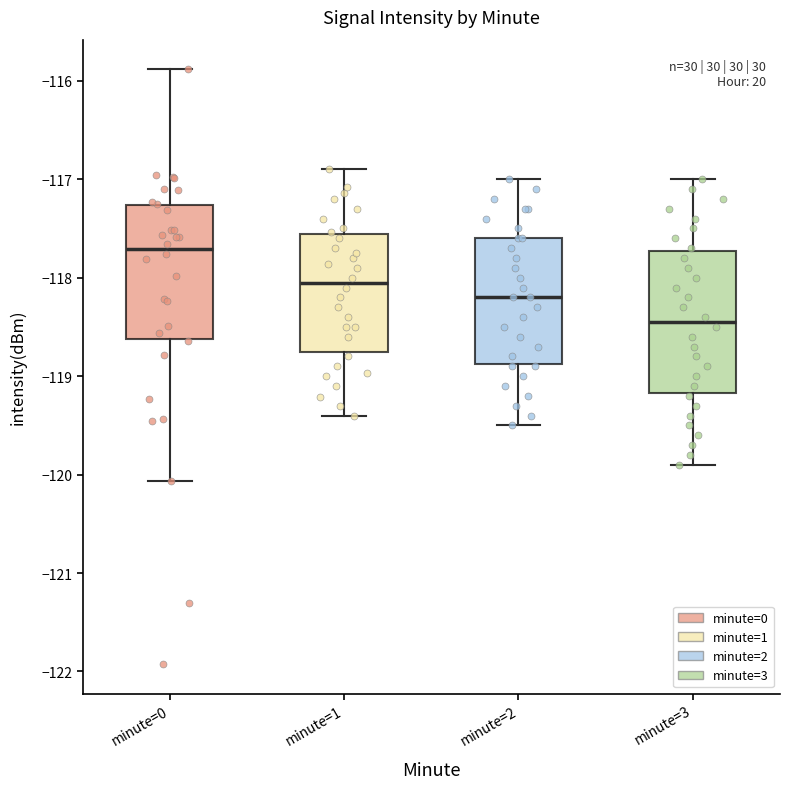

Reading left to right, read every box against the y-axis: the position of its median line, the range the box covers, and the ends of its whiskers. The values are not printed on the chart, so give them approximately, as read against the axis.

minute=0: median -117.7, box -118.6 to -117.3, whiskers -120.1 to -115.9
minute=1: median -118.0, box -118.7 to -117.6, whiskers -119.4 to -116.9
minute=2: median -118.2, box -118.9 to -117.6, whiskers -119.5 to -117.0
minute=3: median -118.4, box -119.2 to -117.7, whiskers -119.9 to -117.0